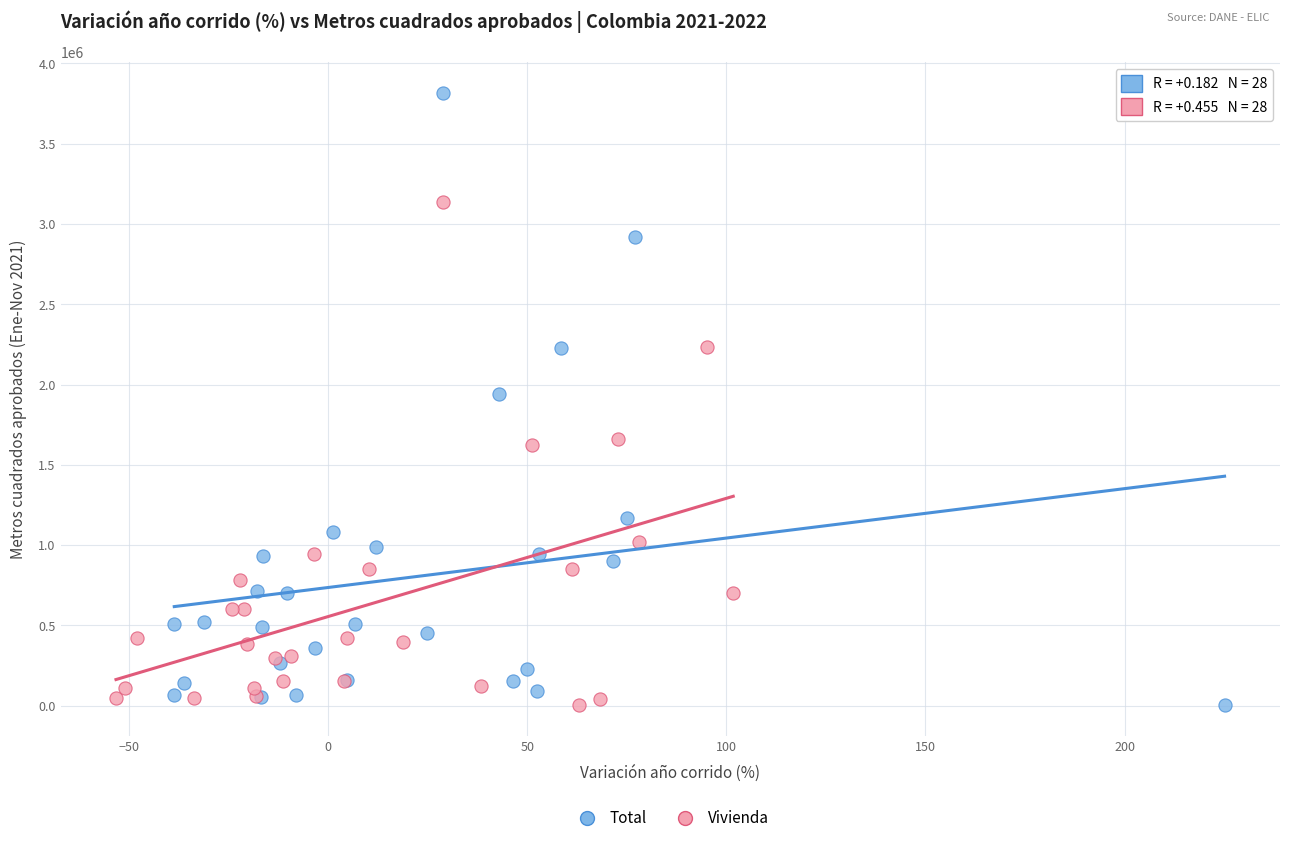

Which series has the largest Y range (max minus min)?

Total